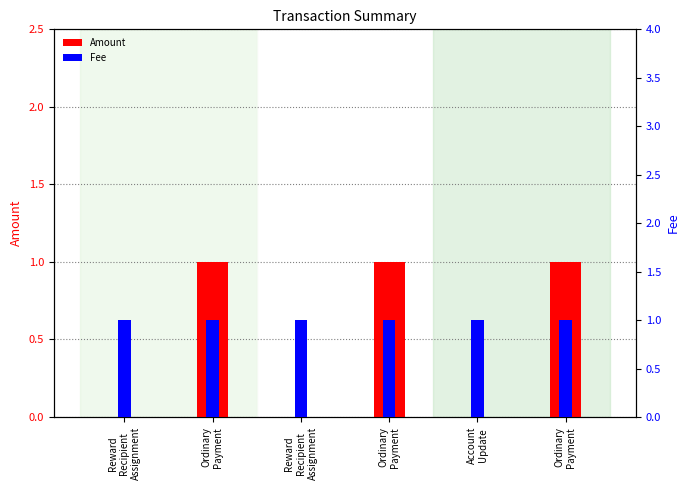

Reading left to right, what are all the values shown in this chart?

Amount: 0	1	0	1	0	1
Fee: 1	1	1	1	1	1